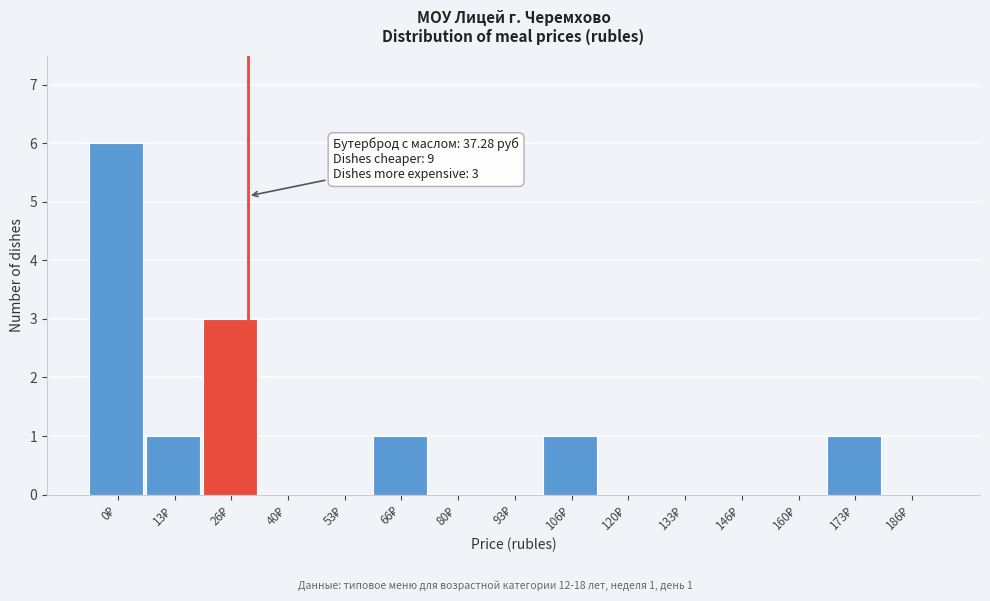

What is the greatest value displayed?

6